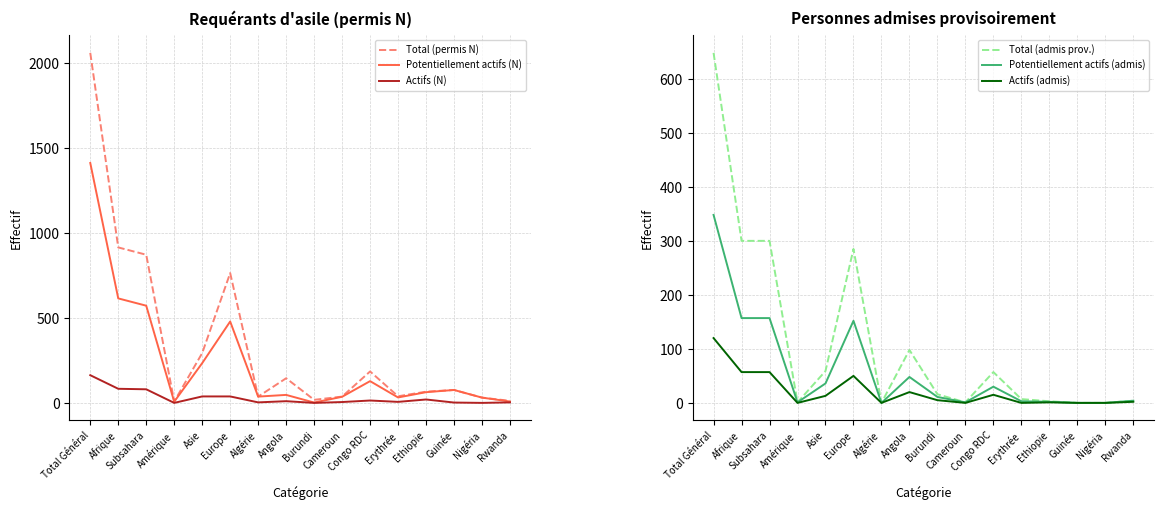

Rank the categories by Potentiellement actifs (N) value from highest to lowest.

Total Général, Afrique, Subsahara, Europe, Asie, Congo RDC, Guinée, Ethiopie, Angola, Algérie, Cameroun, Erythrée, Nigéria, Rwanda, Amérique, Burundi